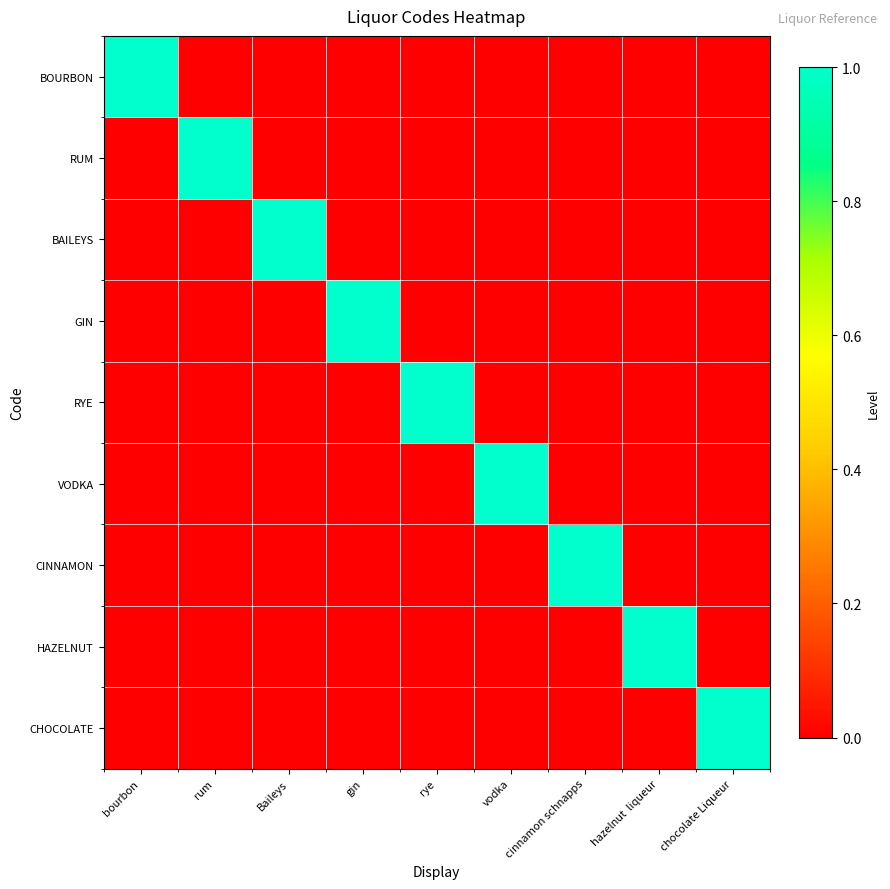

Reading right to left, transcribe all the data shown in this chart.

BOURBON: chocolate Liqueur=0	hazelnut  liqueur=0	cinnamon schnapps=0	vodka=0	rye=0	gin=0	Baileys=0	rum=0	bourbon=1
RUM: chocolate Liqueur=0	hazelnut  liqueur=0	cinnamon schnapps=0	vodka=0	rye=0	gin=0	Baileys=0	rum=1	bourbon=0
BAILEYS: chocolate Liqueur=0	hazelnut  liqueur=0	cinnamon schnapps=0	vodka=0	rye=0	gin=0	Baileys=1	rum=0	bourbon=0
GIN: chocolate Liqueur=0	hazelnut  liqueur=0	cinnamon schnapps=0	vodka=0	rye=0	gin=1	Baileys=0	rum=0	bourbon=0
RYE: chocolate Liqueur=0	hazelnut  liqueur=0	cinnamon schnapps=0	vodka=0	rye=1	gin=0	Baileys=0	rum=0	bourbon=0
VODKA: chocolate Liqueur=0	hazelnut  liqueur=0	cinnamon schnapps=0	vodka=1	rye=0	gin=0	Baileys=0	rum=0	bourbon=0
CINNAMON: chocolate Liqueur=0	hazelnut  liqueur=0	cinnamon schnapps=1	vodka=0	rye=0	gin=0	Baileys=0	rum=0	bourbon=0
HAZELNUT: chocolate Liqueur=0	hazelnut  liqueur=1	cinnamon schnapps=0	vodka=0	rye=0	gin=0	Baileys=0	rum=0	bourbon=0
CHOCOLATE: chocolate Liqueur=1	hazelnut  liqueur=0	cinnamon schnapps=0	vodka=0	rye=0	gin=0	Baileys=0	rum=0	bourbon=0